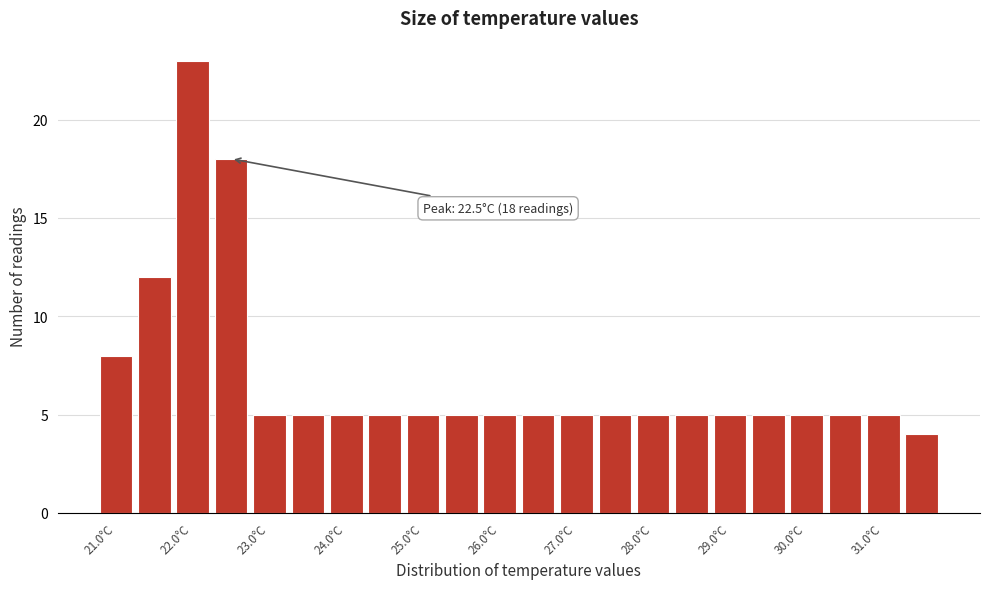

Over which range of the x-axis is the bar tallest?

21.75 to 22.25